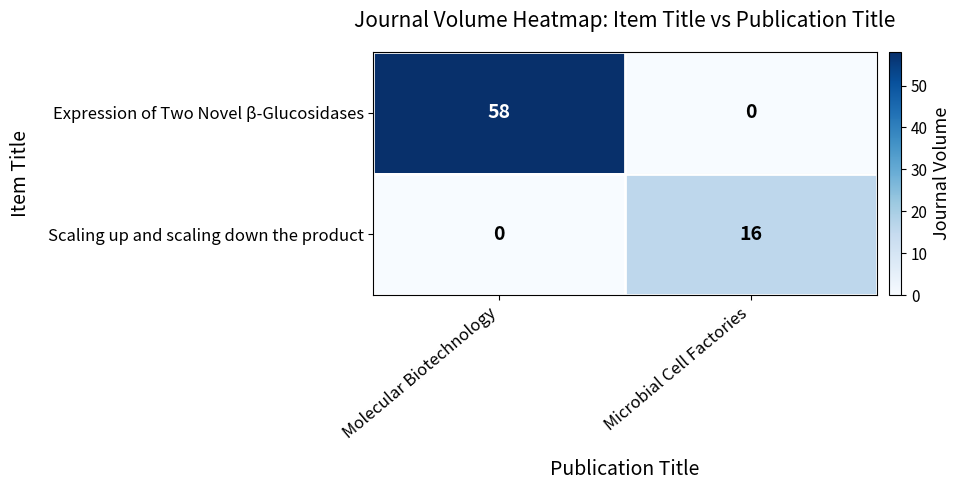

Between Molecular Biotechnology and Microbial Cell Factories, which series saw the biggest shift?

Expression of Two Novel β-Glucosidases